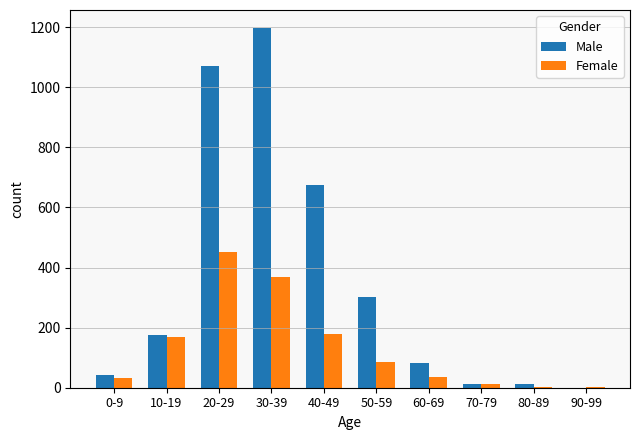

The Female series shows 4 at 80-89. True or false?

True